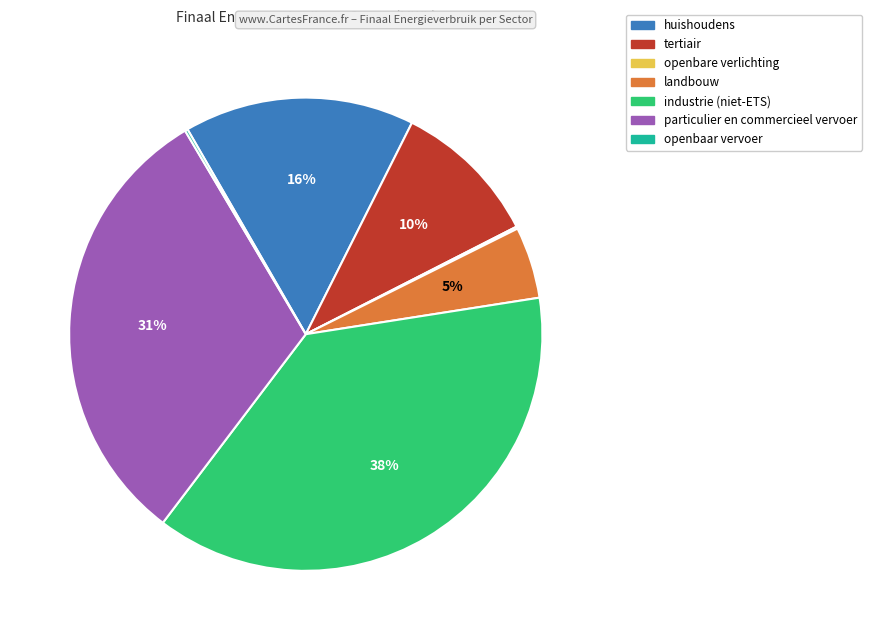

What is the largest slice in the pie chart?

industrie (niet-ETS)